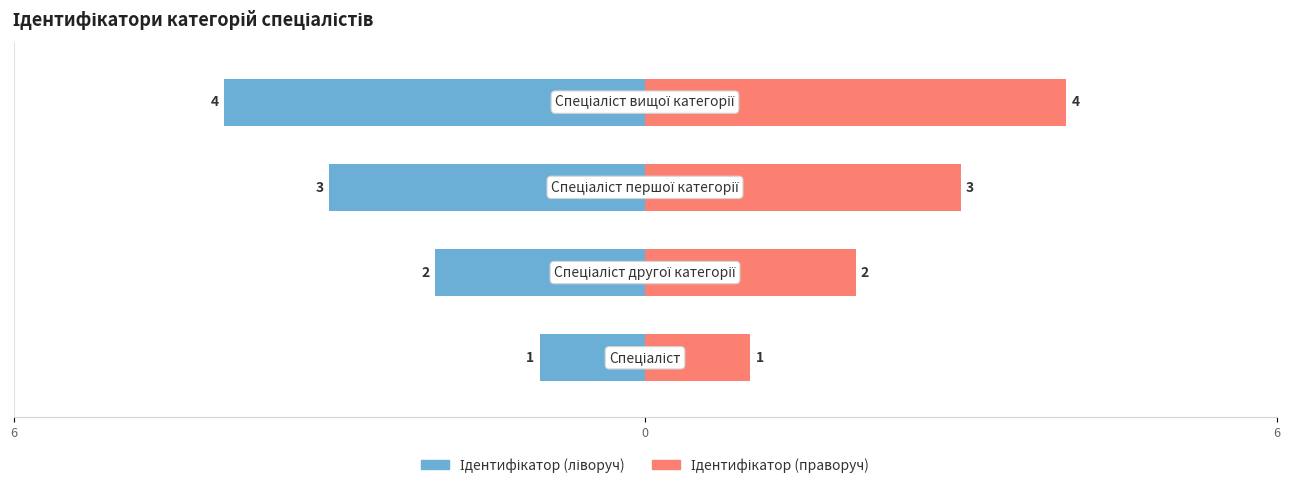

List the series in order of their peak value, lowest first.

Ідентифікатор (ліворуч), Ідентифікатор (праворуч)